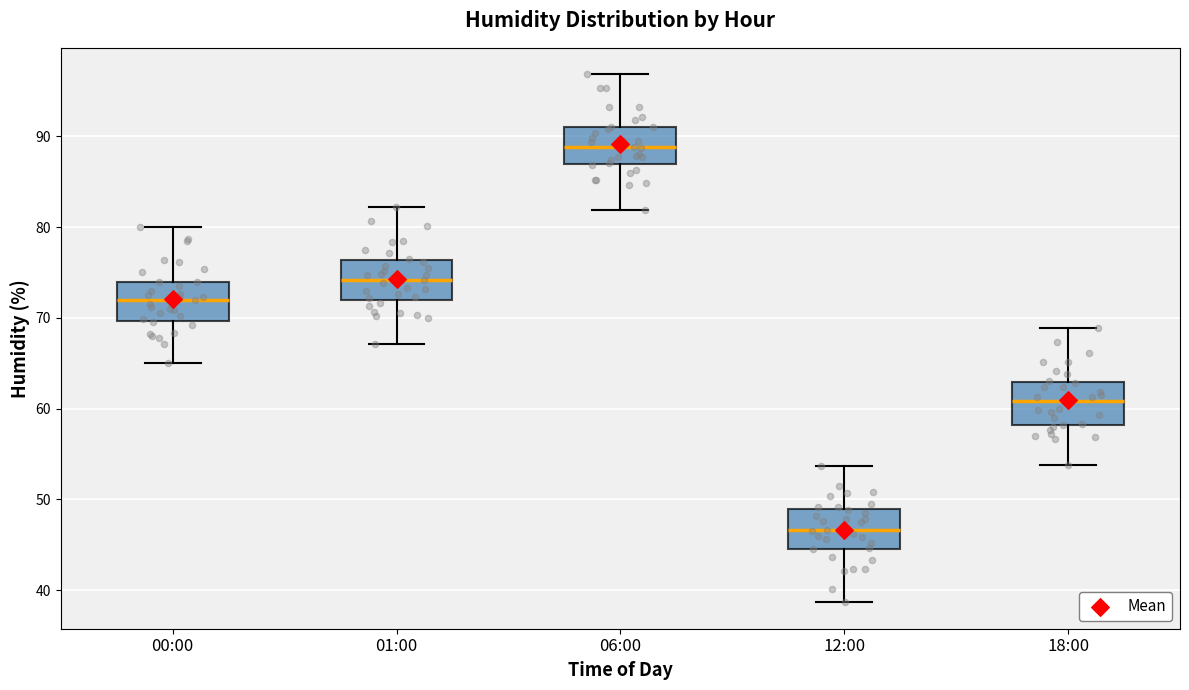

Which box has the lowest median line?

12:00